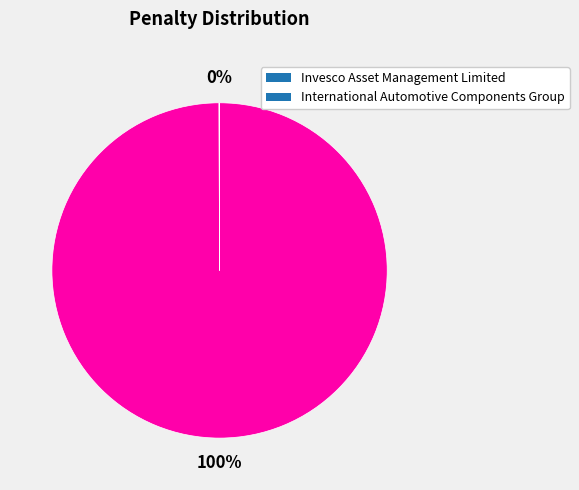

To the nearest percent, what portion does Invesco Asset Management Limited represent?

100%